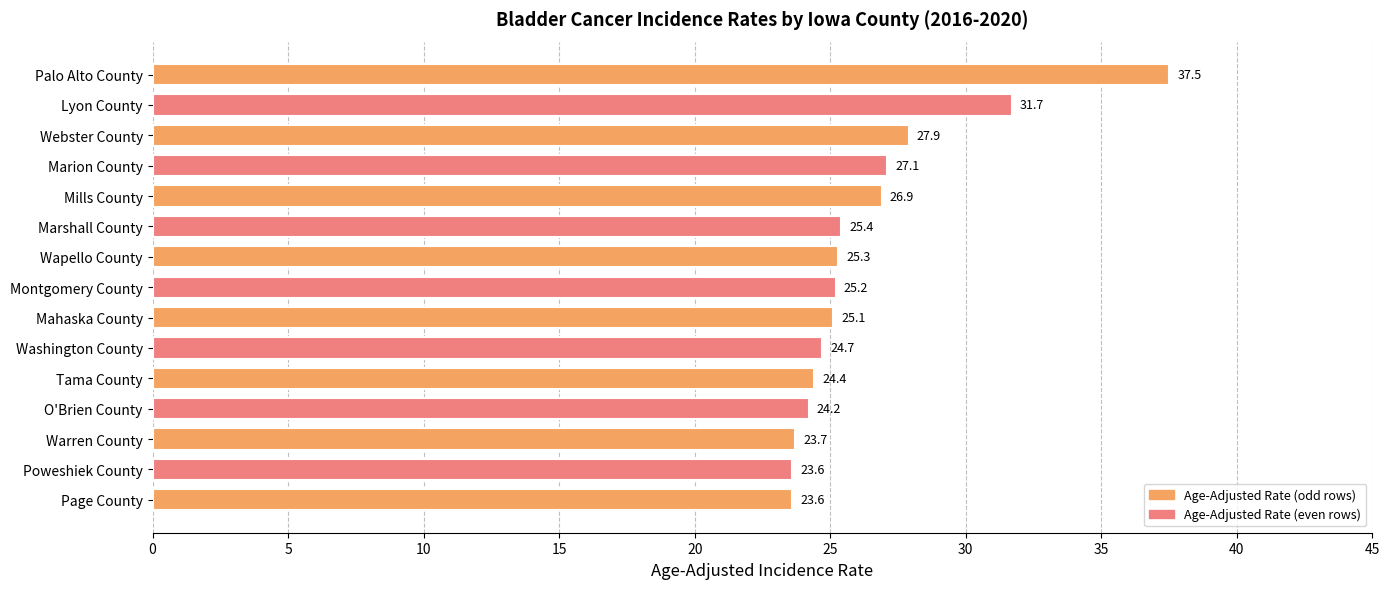

What is the average value?

26.4